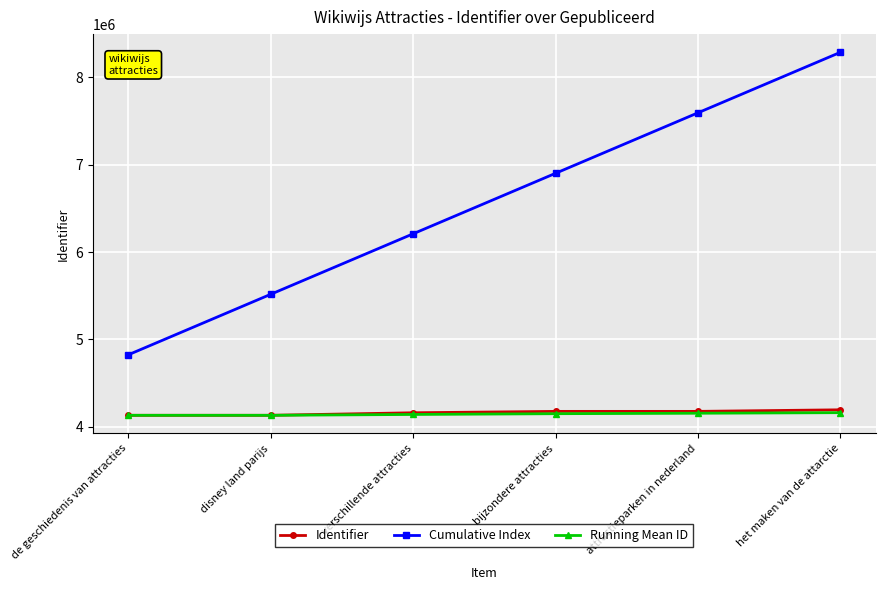

At how many categories does at least one series exceed 7000366?

2